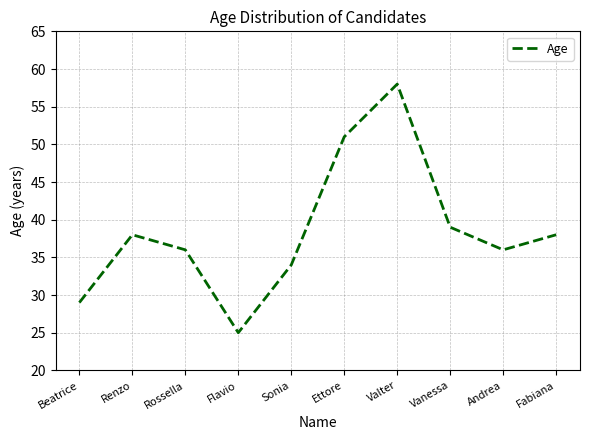

Between Vanessa and Valter, which is larger?

Valter